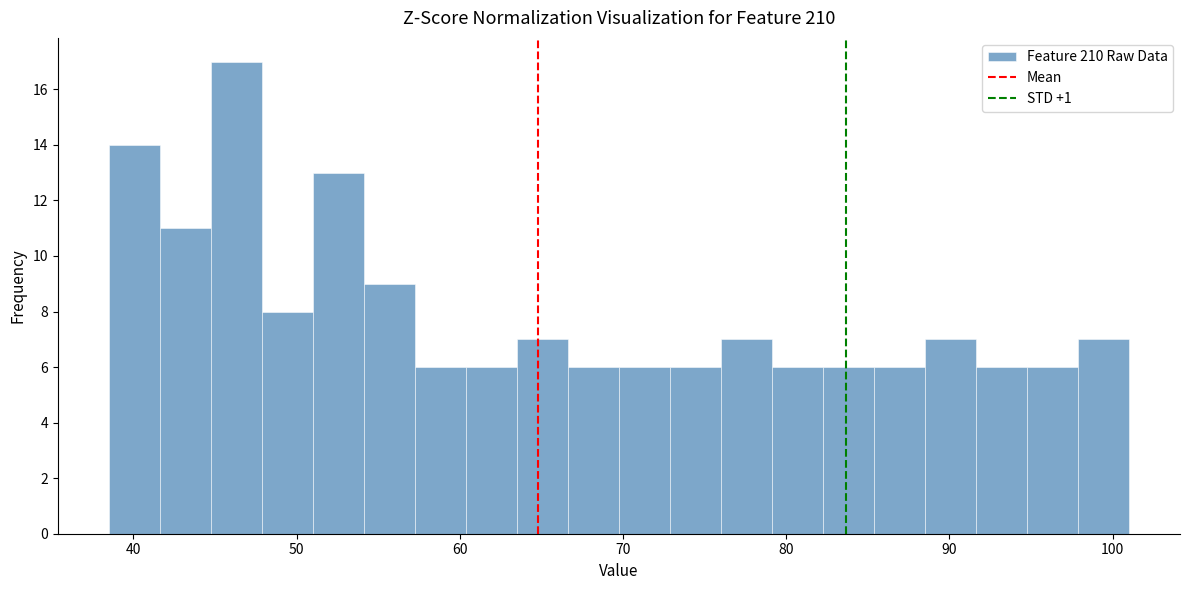

Read against the x-axis, roughly where is the centre of the tallest bar?

46